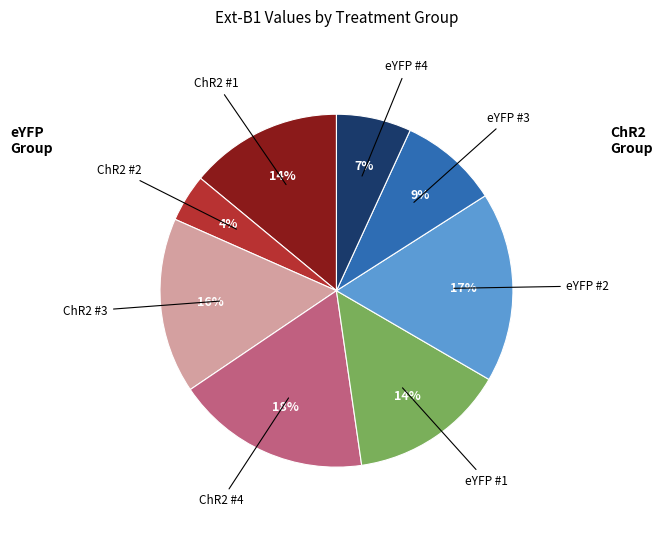

Is there any slice that represents more than half of the pie?

No